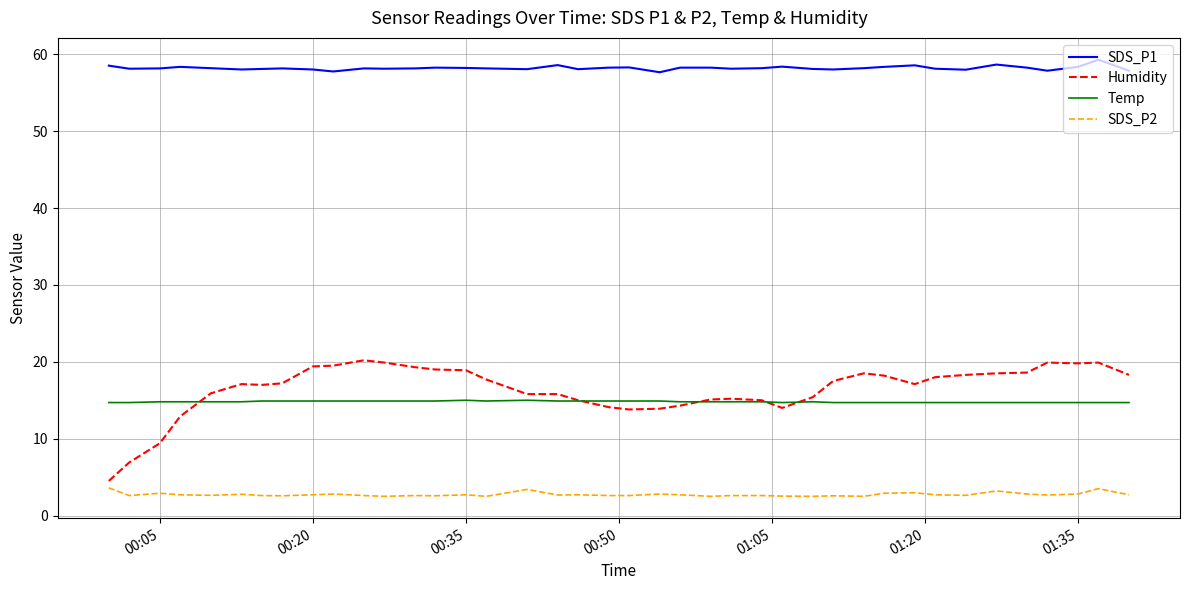

Which series has the largest total across all categories?

SDS_P1